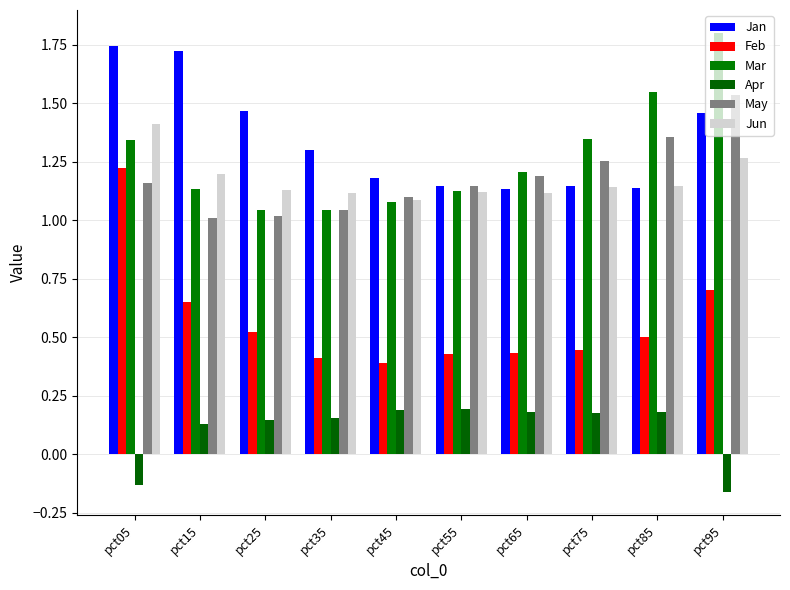

How many groups of bars are there?

10